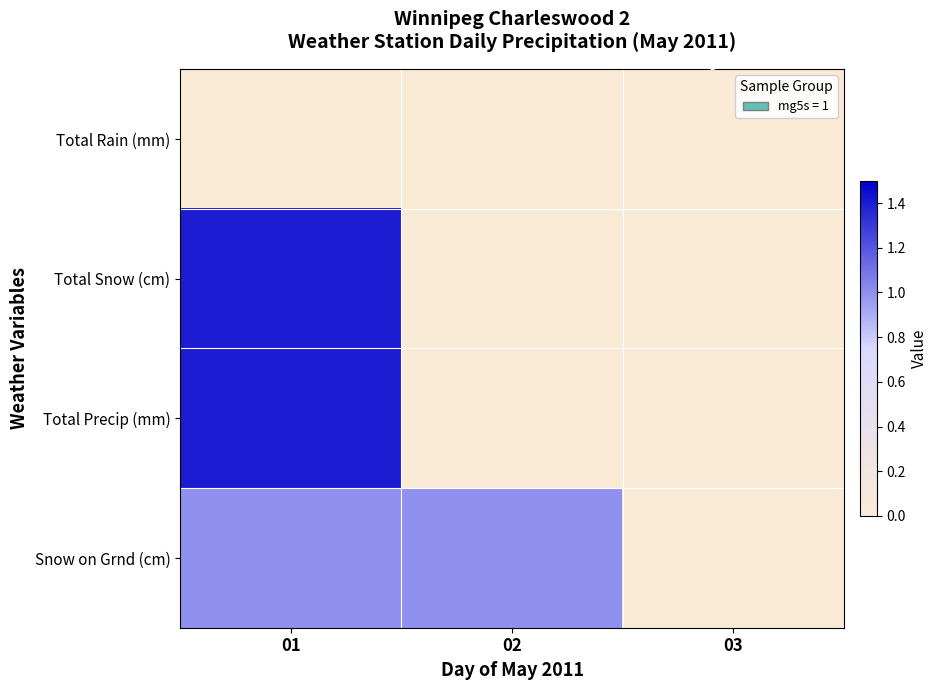

Rank the series by their maximum value, from highest to lowest.

Total Snow (cm), Total Precip (mm), Snow on Grnd (cm), Total Rain (mm)